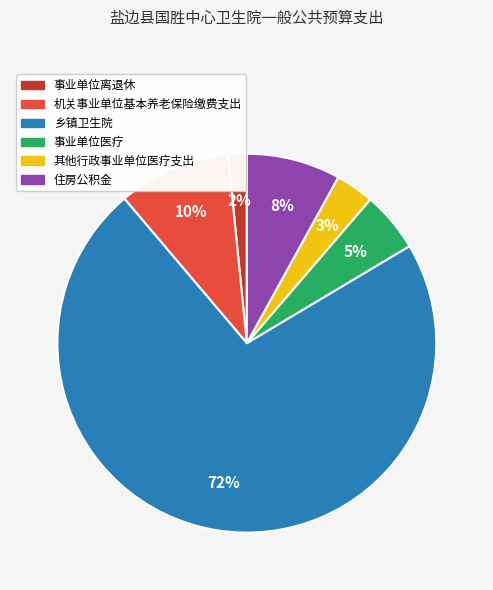

Combined, do 乡镇卫生院 and 机关事业单位基本养老保险缴费支出 account for over 50%?

Yes